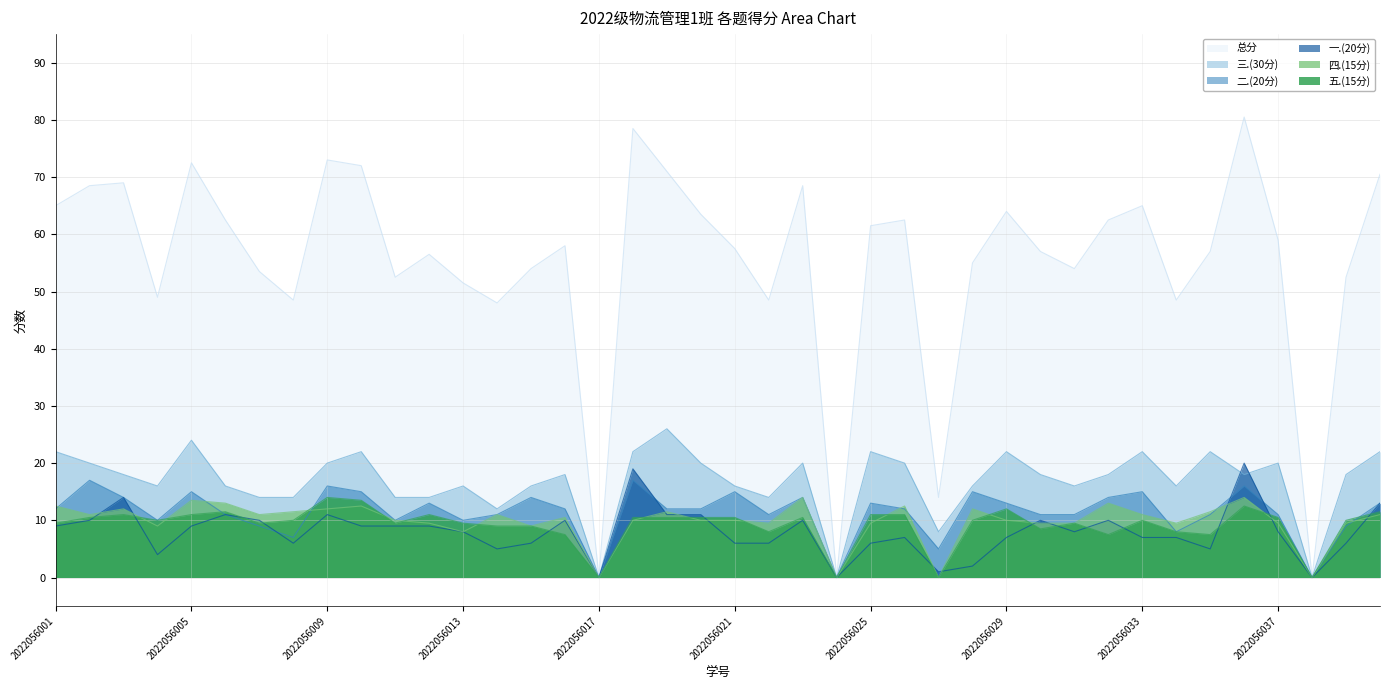

Reading left to right, list all the values displayed in this chart.

总分: 65.0	68.5	69.0	49.0	72.5	62.5	53.5	48.5	73.0	72.0	52.5	56.5	51.5	48.0	54.0	58.0	0.0	78.5	71.0	63.5	57.5	48.5	68.5	0.0	61.5	62.5	14.0	55.0	64.0	57.0	54.0	62.5	65.0	48.5	57.0	80.5	59.0	0.0	52.5	70.5
一.(20分): 9.0	10.0	14.0	4.0	9.0	11.0	10.0	6.0	11.0	9.0	9.0	9.0	8.0	5.0	6.0	10.0	0.0	19.0	11.0	11.0	6.0	6.0	10.0	0.0	6.0	7.0	1.0	2.0	7.0	10.0	8.0	10.0	7.0	7.0	5.0	20.0	8.0	0.0	6.0	13.0
二.(20分): 12.0	17.0	14.0	10.0	15.0	11.0	9.0	7.0	16.0	15.0	10.0	13.0	10.0	11.0	14.0	12.0	0.0	17.0	12.0	12.0	15.0	11.0	14.0	0.0	13.0	12.0	5.0	15.0	13.0	11.0	11.0	14.0	15.0	8.0	11.0	16.0	11.0	0.0	9.0	13.0
三.(30分): 22.0	20.0	18.0	16.0	24.0	16.0	14.0	14.0	20.0	22.0	14.0	14.0	16.0	12.0	16.0	18.0	0.0	22.0	26.0	20.0	16.0	14.0	20.0	0.0	22.0	20.0	8.0	16.0	22.0	18.0	16.0	18.0	22.0	16.0	22.0	18.0	20.0	0.0	18.0	22.0
四.(15分): 12.5	11.0	12.0	9.0	13.5	13.0	11.0	11.5	12.0	12.5	10.0	9.5	8.0	11.0	9.0	10.5	0.0	10.0	11.5	10.0	10.0	9.5	14.0	0.0	9.5	12.5	0.0	12.0	10.0	9.5	9.5	13.0	11.0	9.5	11.5	14.0	9.5	0.0	9.5	11.0
五.(15分): 9.5	10.5	11.0	10.0	11.0	11.5	9.5	10.0	14.0	13.5	9.5	11.0	9.5	9.0	9.0	7.5	0.0	10.5	10.5	10.5	10.5	8.0	10.5	0.0	11.0	11.0	0.0	10.0	12.0	8.5	9.5	7.5	10.0	8.0	7.5	12.5	10.5	0.0	10.0	11.5